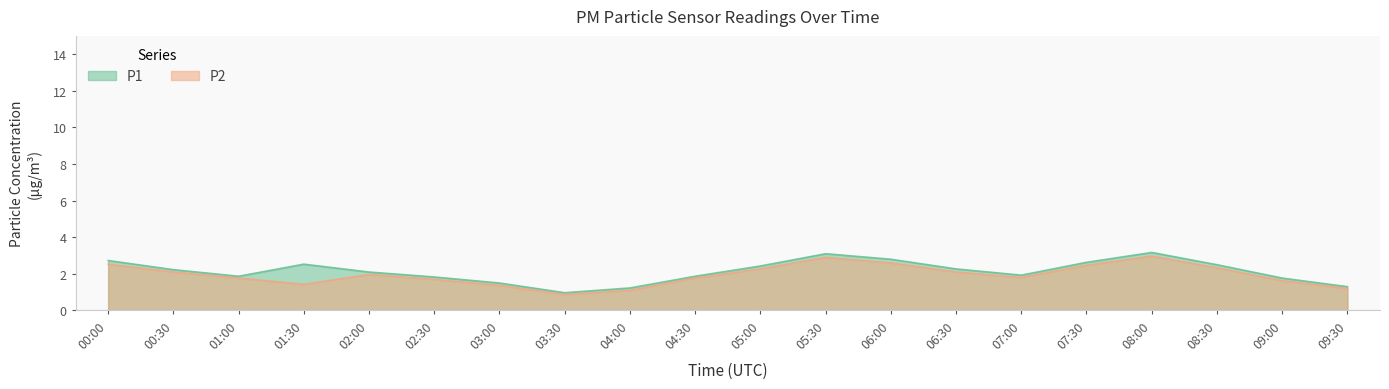

Rank the series at 01:30 from lowest to highest value.

P2, P1